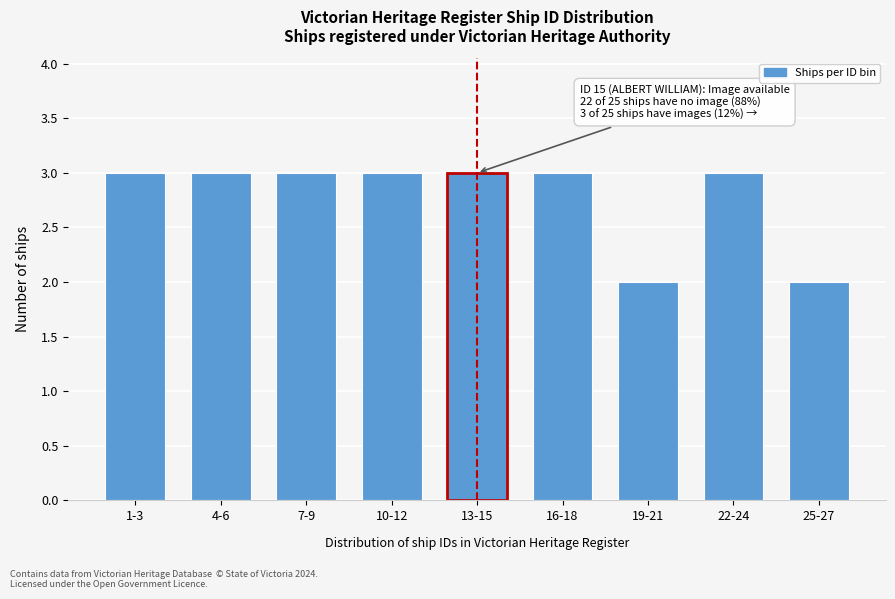

Reading left to right, transcribe all the data shown in this chart.

1-3=3	4-6=3	7-9=3	10-12=3	13-15=3	16-18=3	19-21=2	22-24=3	25-27=2